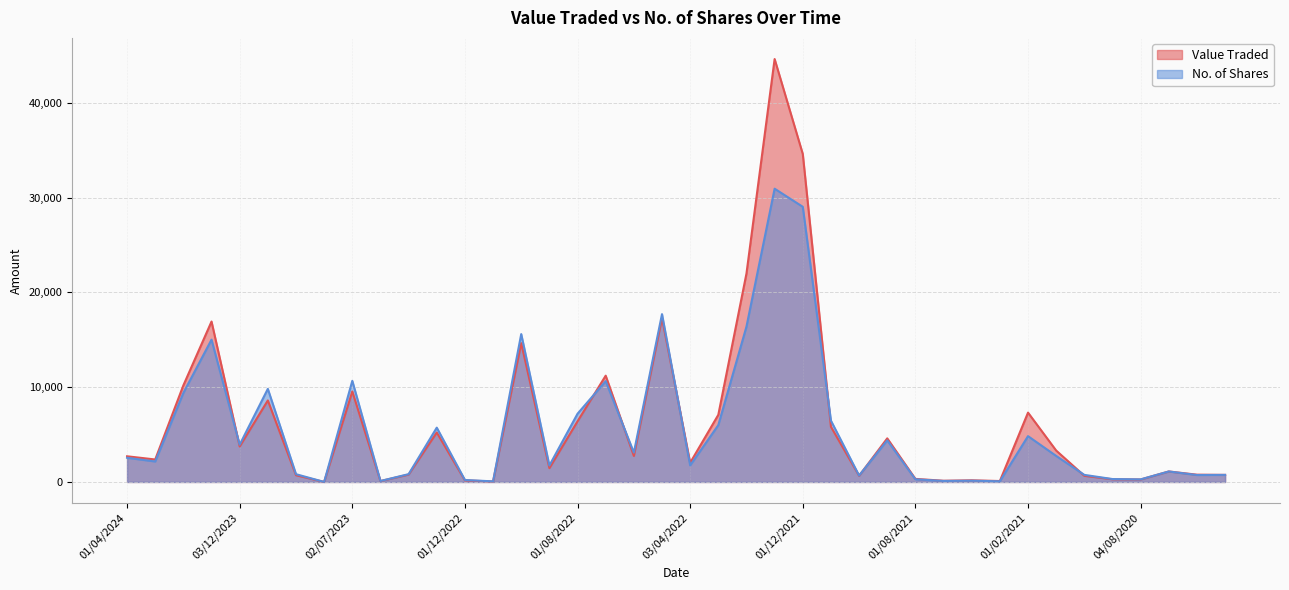

How many times do Value Traded and No. of Shares cross each other?

8